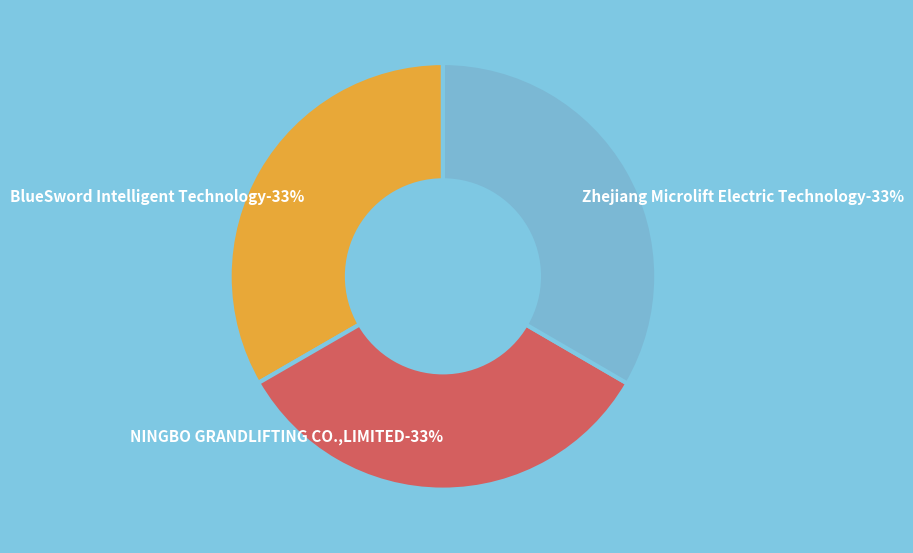

To the nearest percent, what portion does BlueSword Intelligent Technology represent?

33%